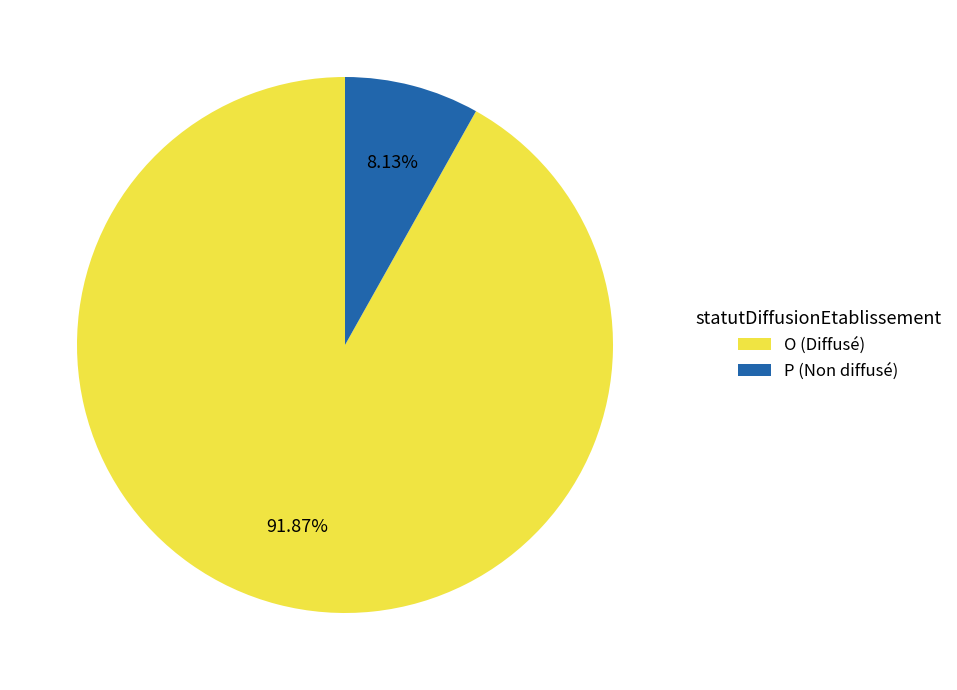

Which slice is the smallest?

P